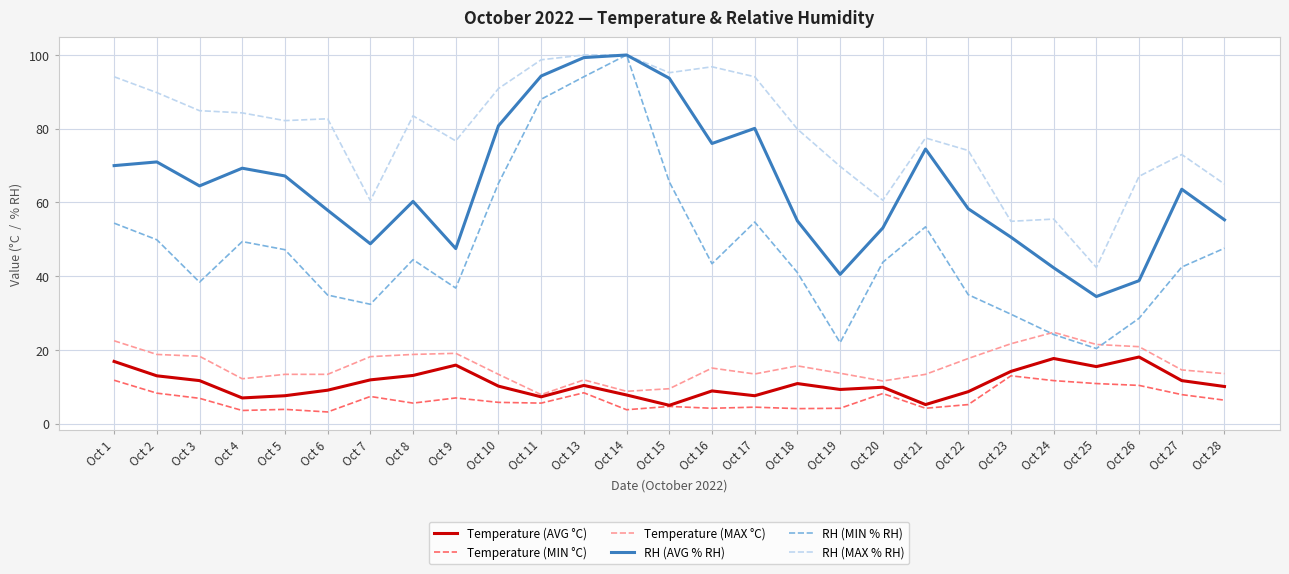

The RH (AVG % RH) series shows 49.3 at Oct 16. True or false?

False